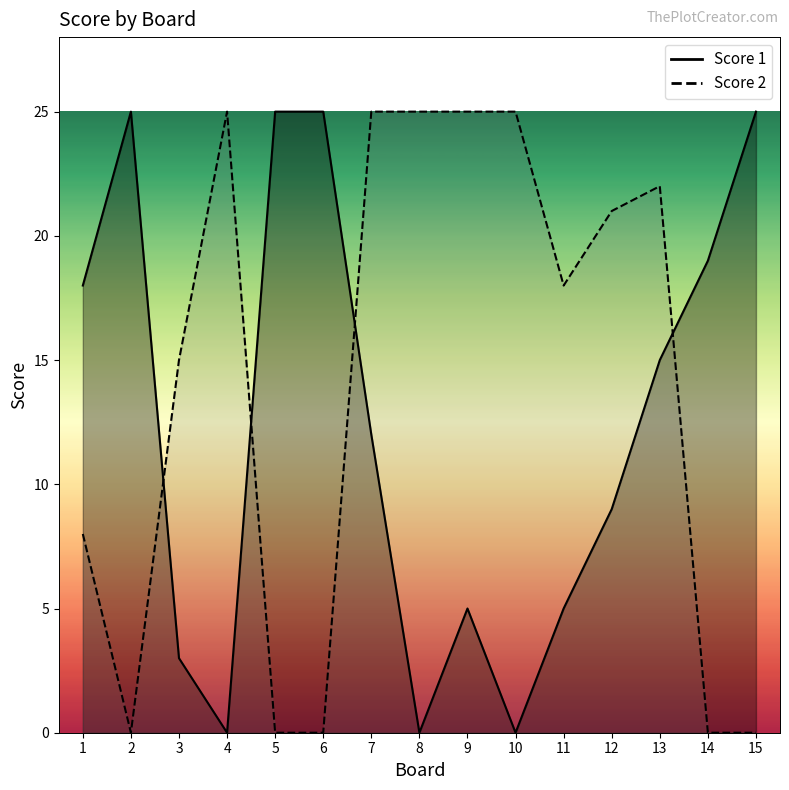

At 7, list the series in order from smallest to largest.

Score 1, Score 2